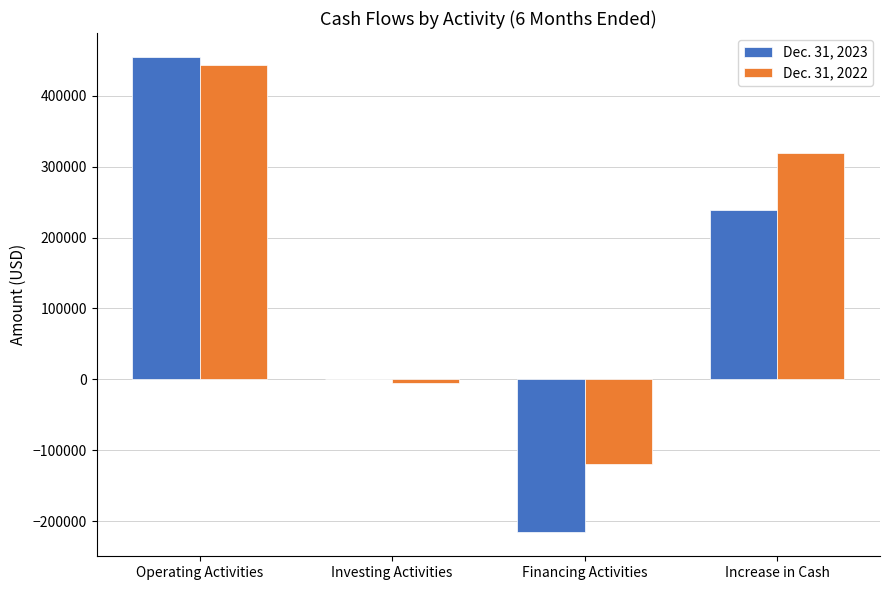

The value of Dec. 31, 2023 at Financing Activities is -216167. True or false?

True